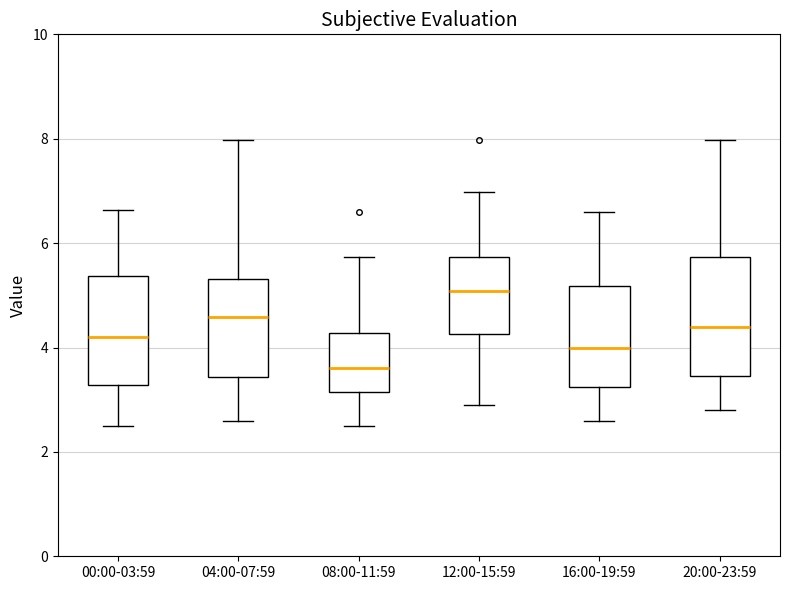

Which box has the highest median line?

12:00-15:59